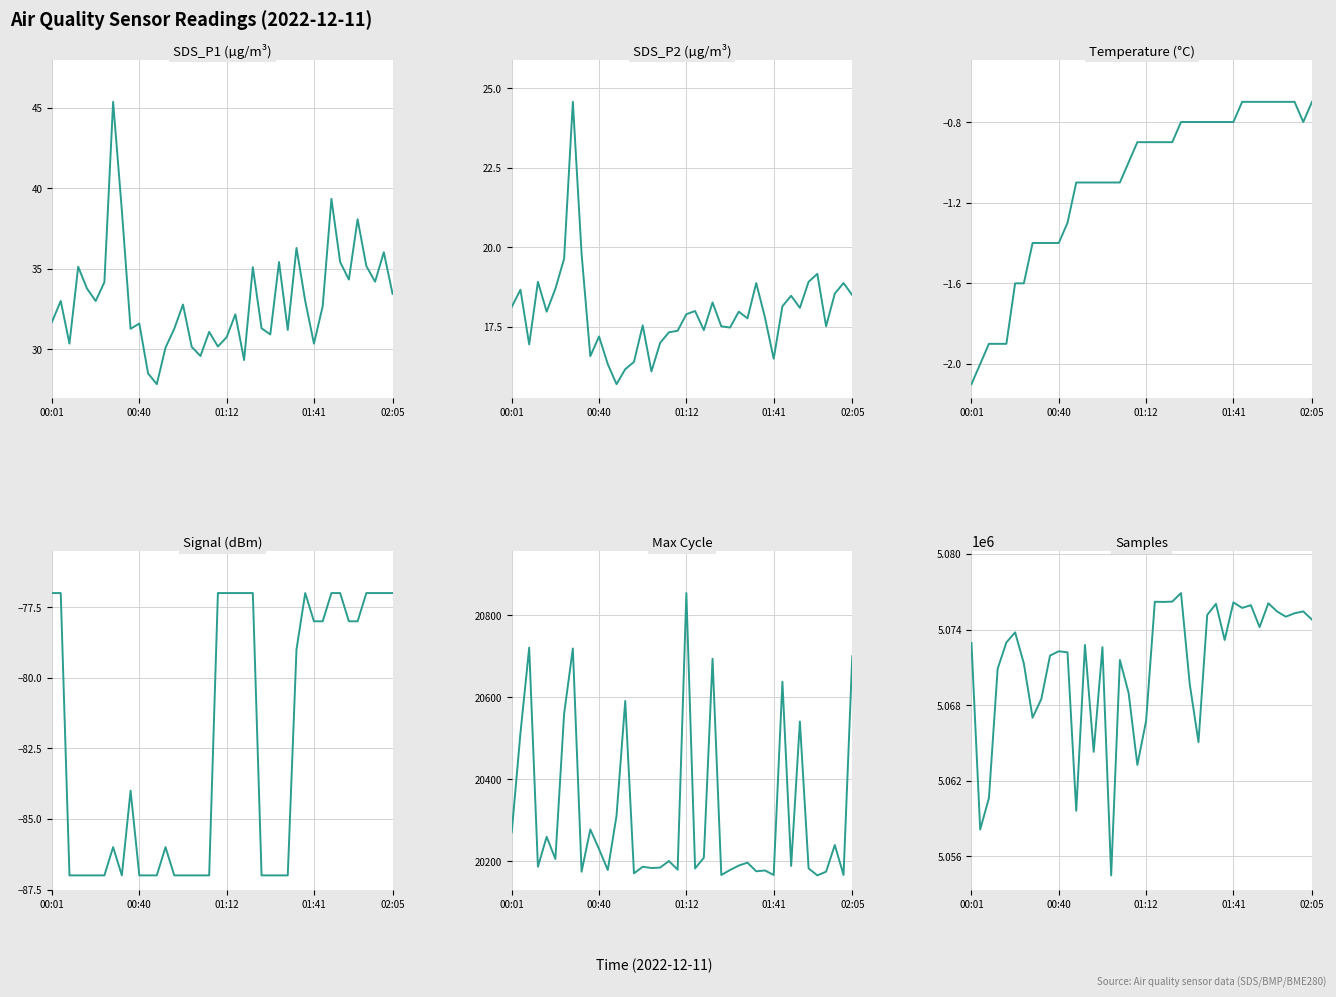

Between 01:12 and 00:01, which is larger?

00:01